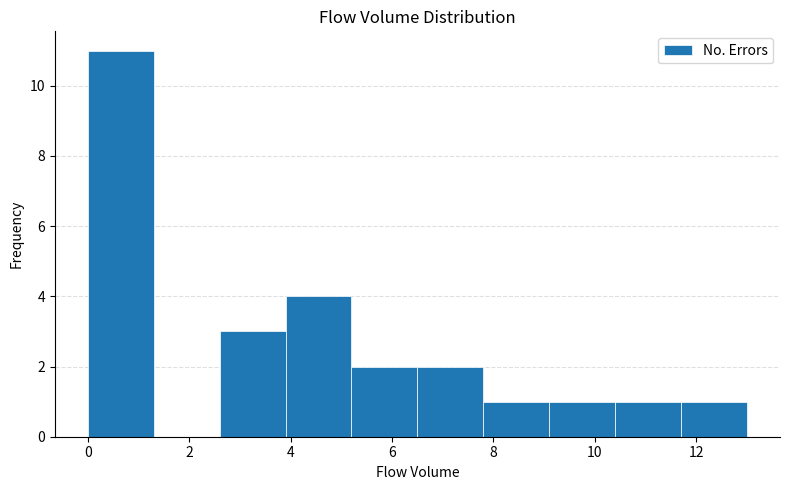

Reading left to right, transcribe this chart: for each bar, give the range it covers on the x-axis and its height. Neither the bar edges nor the heights are printed on the chart, so give them approximately, as read against the axes.

0.0 to 1.3: 11
1.3 to 2.6: 0
2.6 to 3.9: 3
3.9 to 5.2: 4
5.2 to 6.5: 2
6.5 to 7.8: 2
7.8 to 9.1: 1
9.1 to 10.4: 1
10.4 to 11.7: 1
11.7 to 13.0: 1